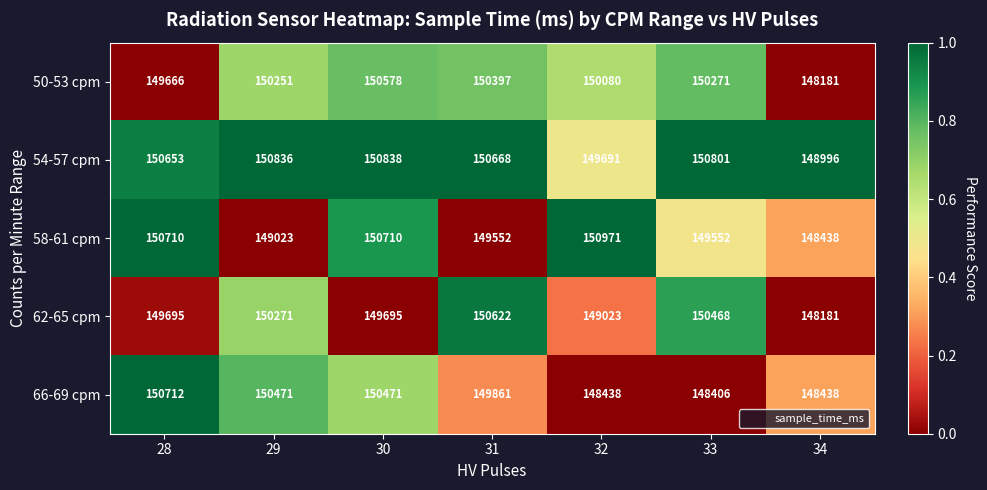

The value of 58-61 cpm at 28 is 150710. True or false?

True